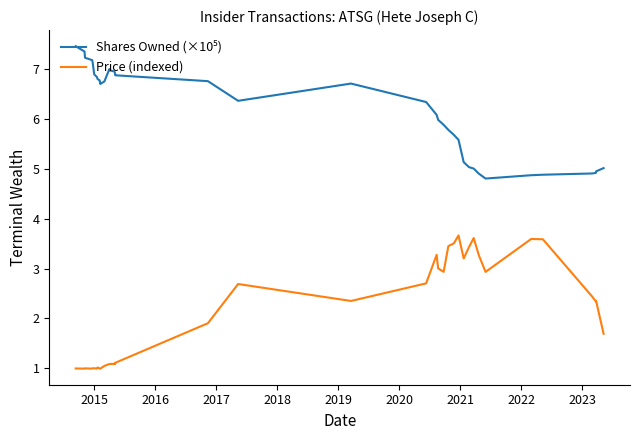

How many categories are shown in the chart?

40